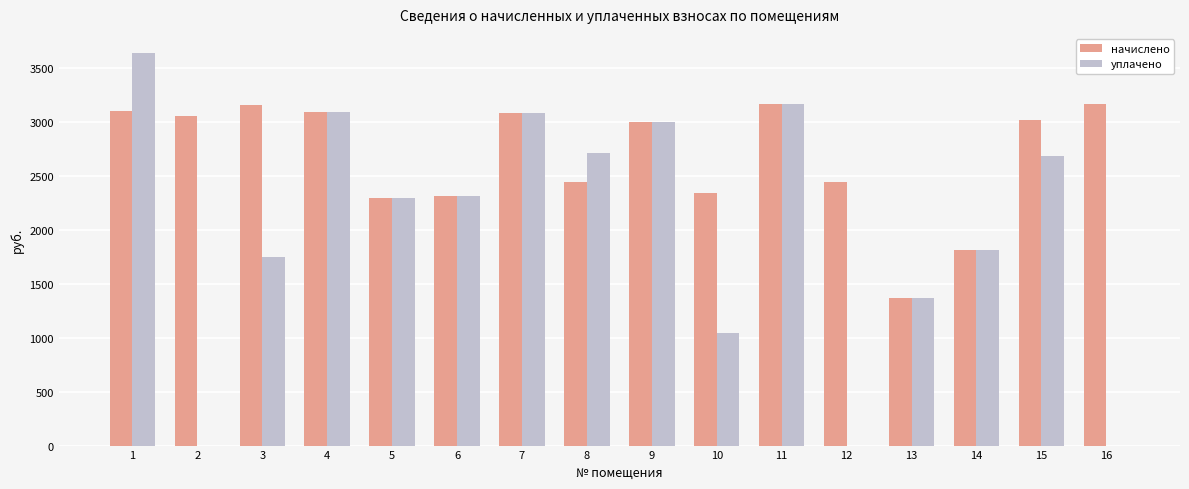

What is the difference between the начислено values at 4 and 7?

8.9